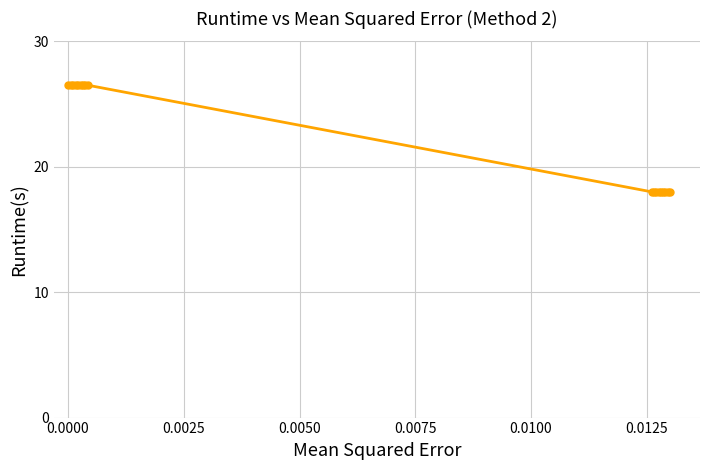

What is the difference between the second highest and minimum values?

8.5